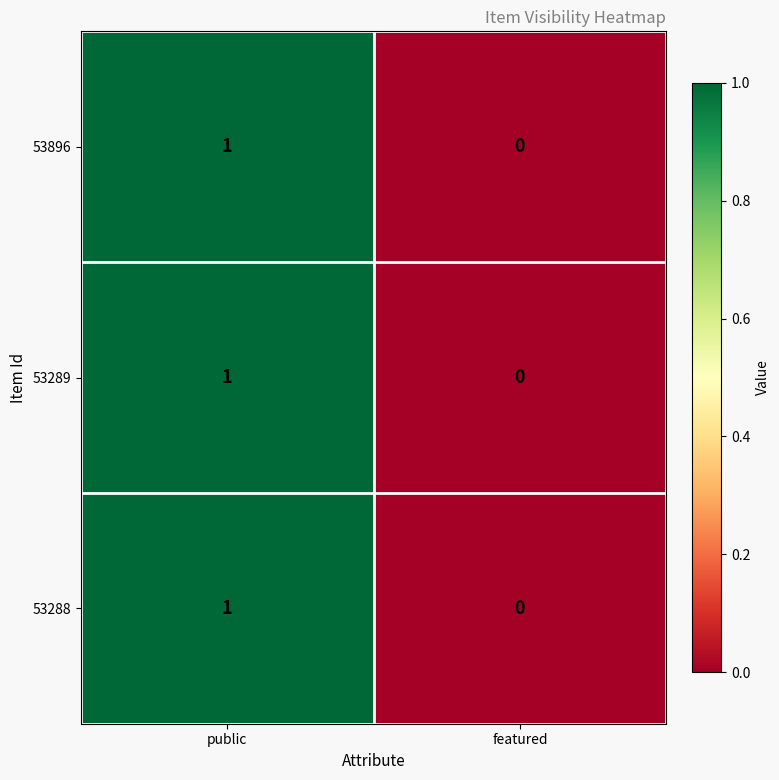

Which category has the highest value in the 53896 series?

public